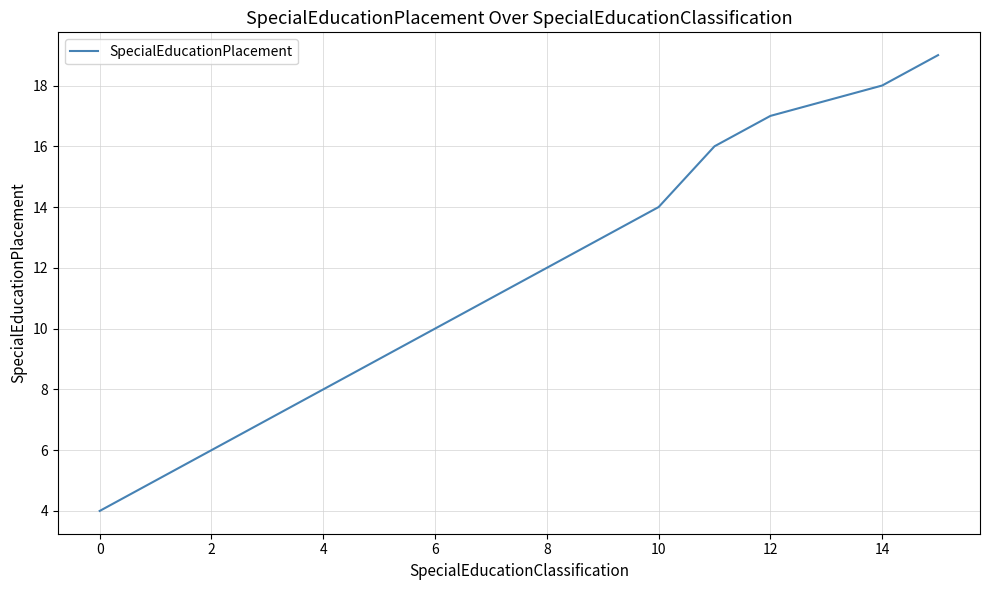

What is the difference between the maximum and minimum values?

15